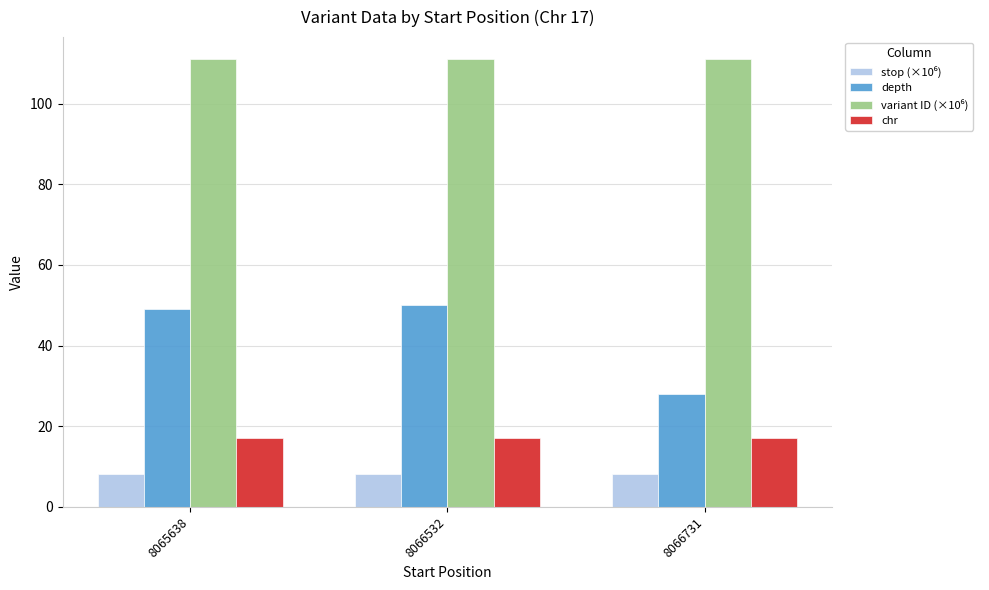

What is the greatest value displayed?

110.9